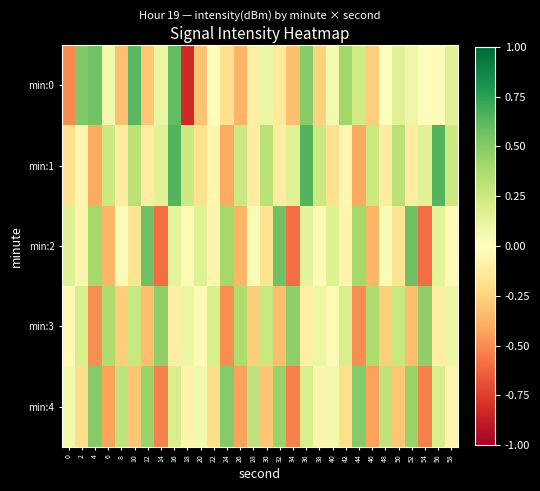

At how many categories does at least one series exceed 0?

30